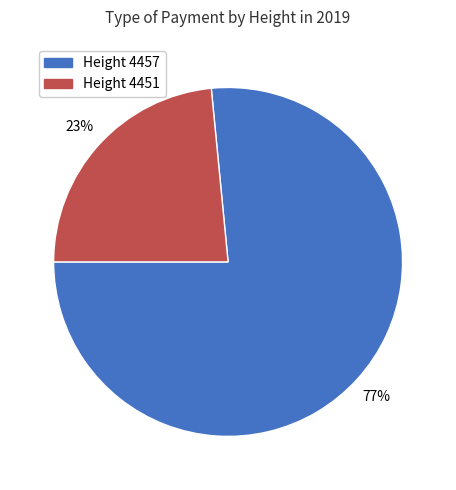

To the nearest percent, what is the average slice percentage?

50%